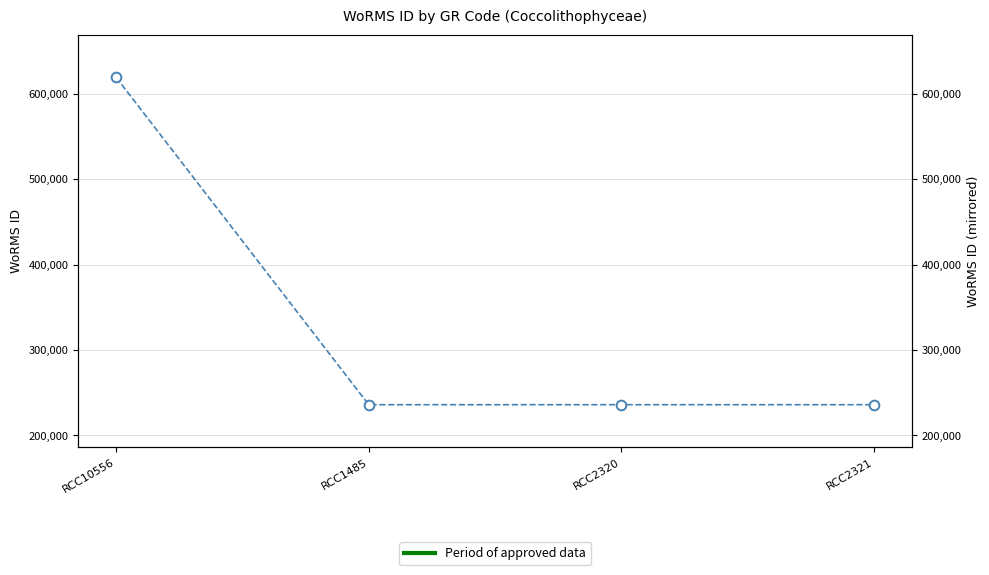

Where is the data nearest to the value 427460?

RCC10556